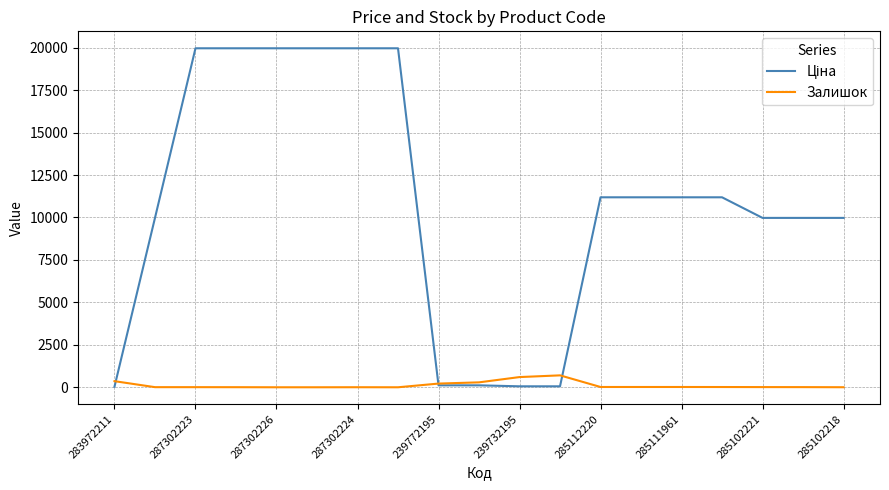

What is the maximum value shown in the chart?

19964.2